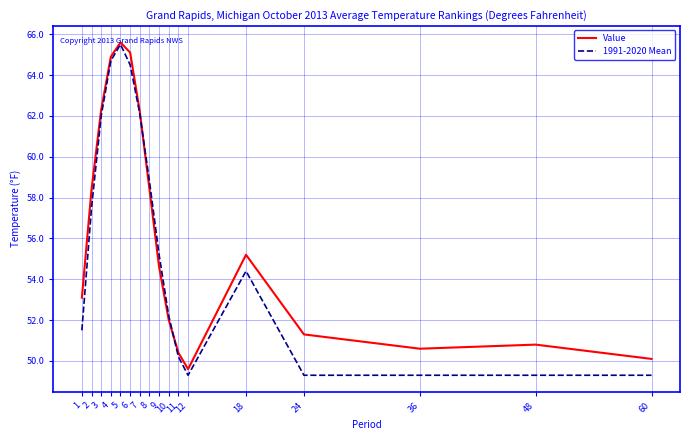

What is the difference between the maximum and second lowest values in the Value series?

15.5